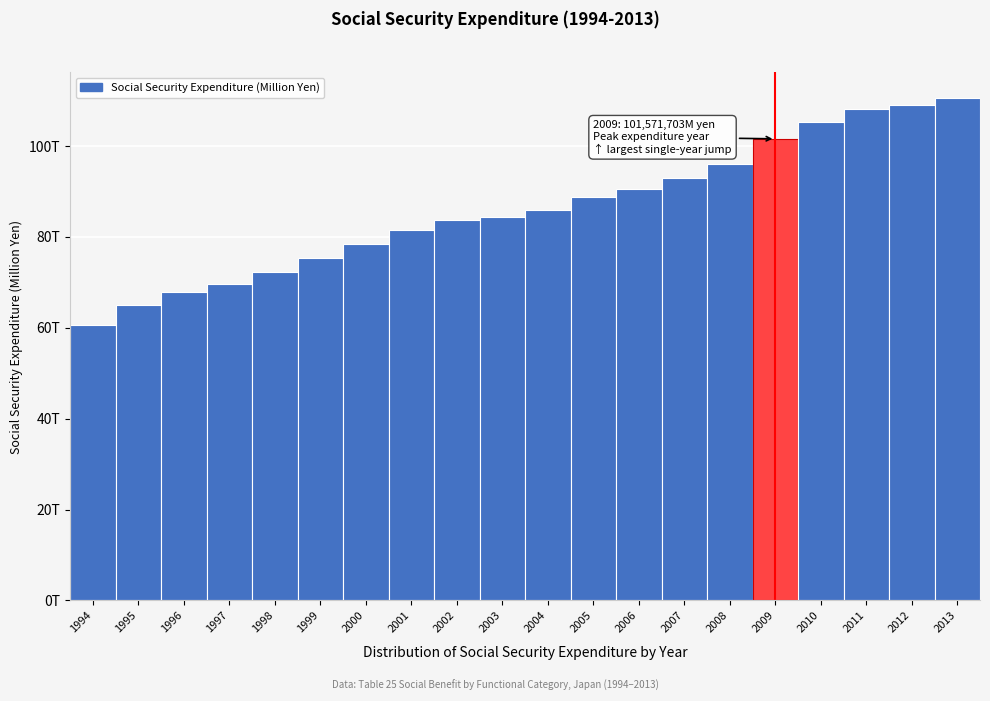

Are the bars horizontal?

No